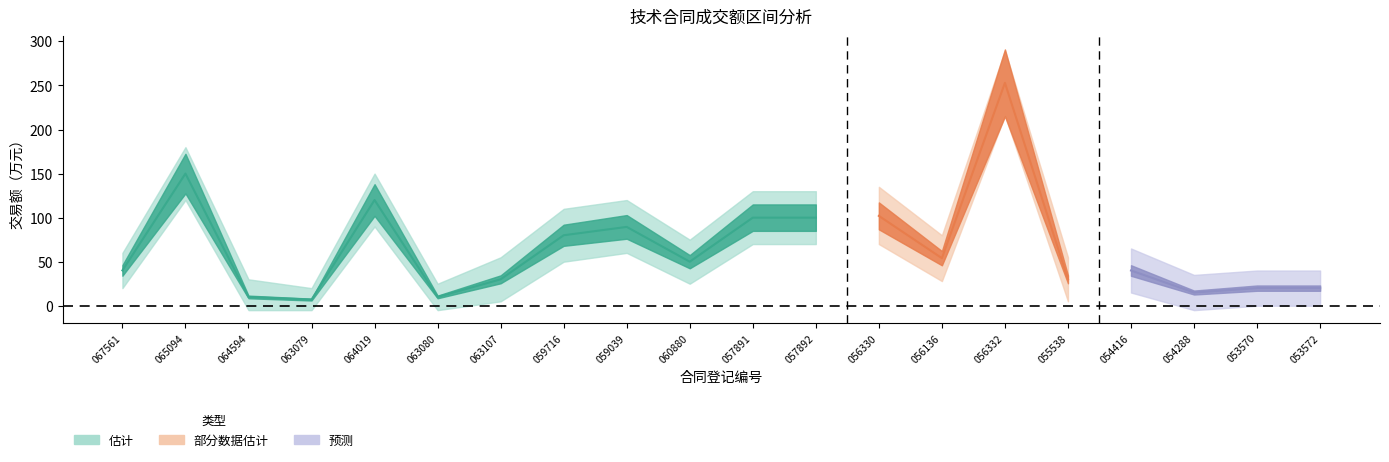

What is the difference between the 预测区间上 values at 2024360118060880 and 2024360118064594?

45.0